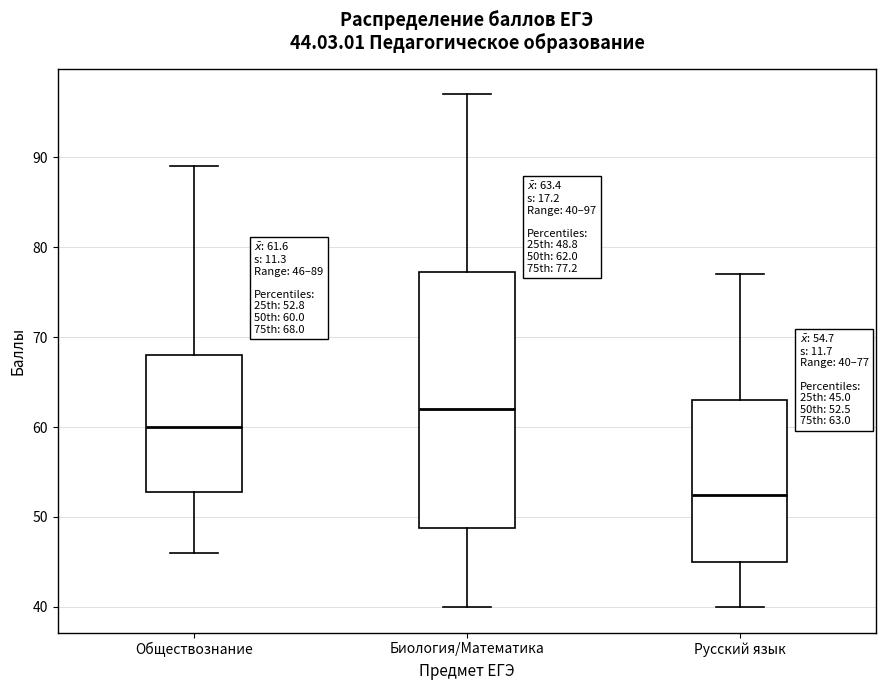

Which box is the tallest, from its lower edge to its upper edge?

Биология/Математика